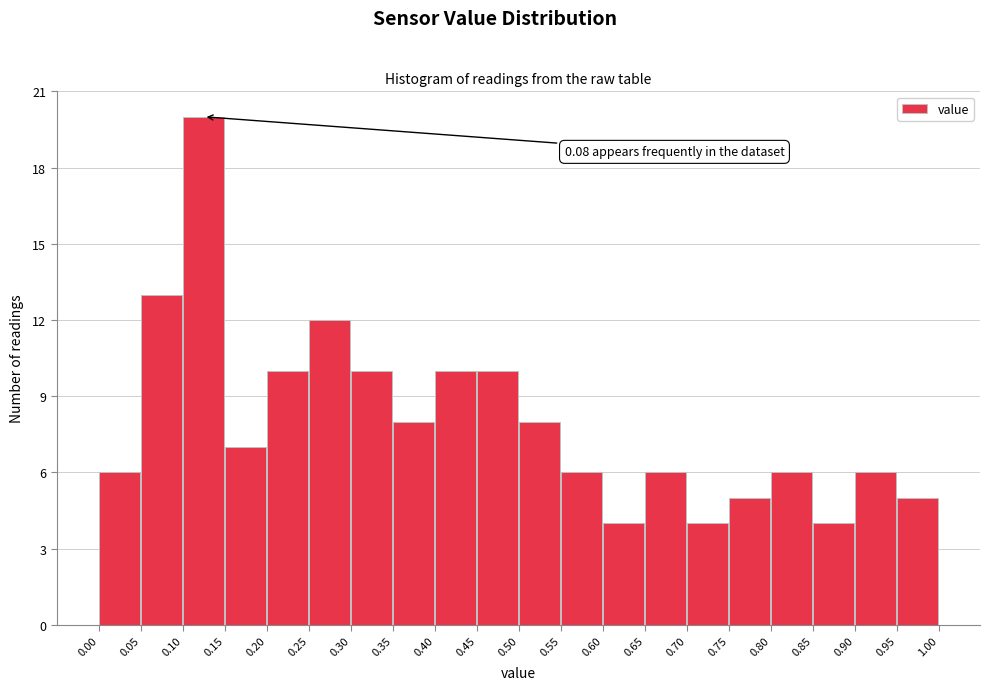

Over which range of the x-axis is the bar tallest?

0.10 to 0.15